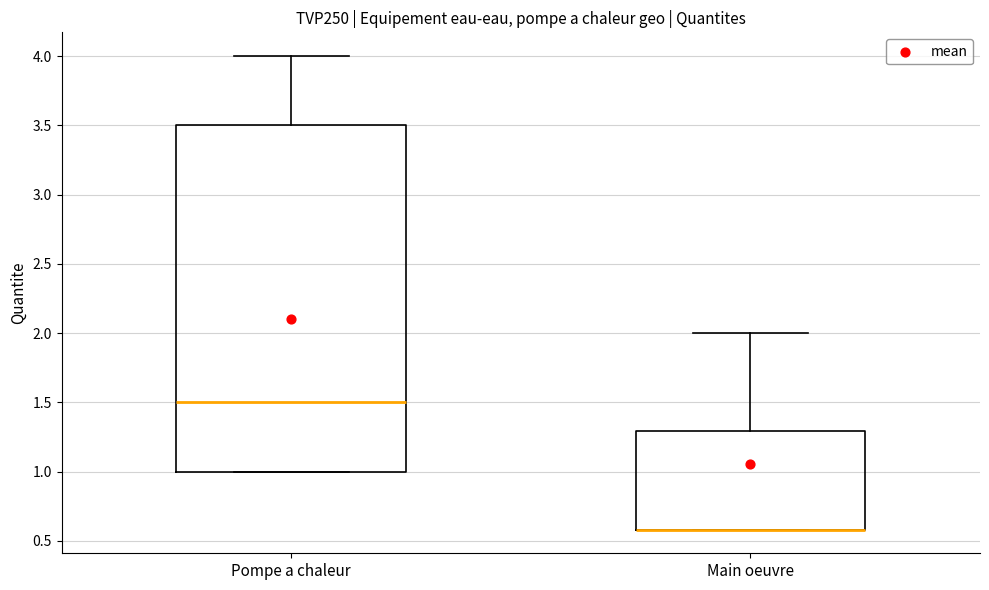

Comparing the boxes themselves (not the whiskers), which one is the tallest?

Pompe a chaleur